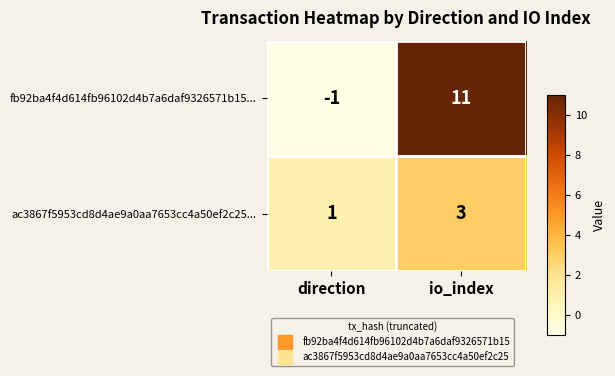

Rank the series by their average value, from lowest to highest.

ac3867f5953cd8d4ae9a0aa7653cc4a50ef2c25..., fb92ba4f4d614fb96102d4b7a6daf9326571b15...